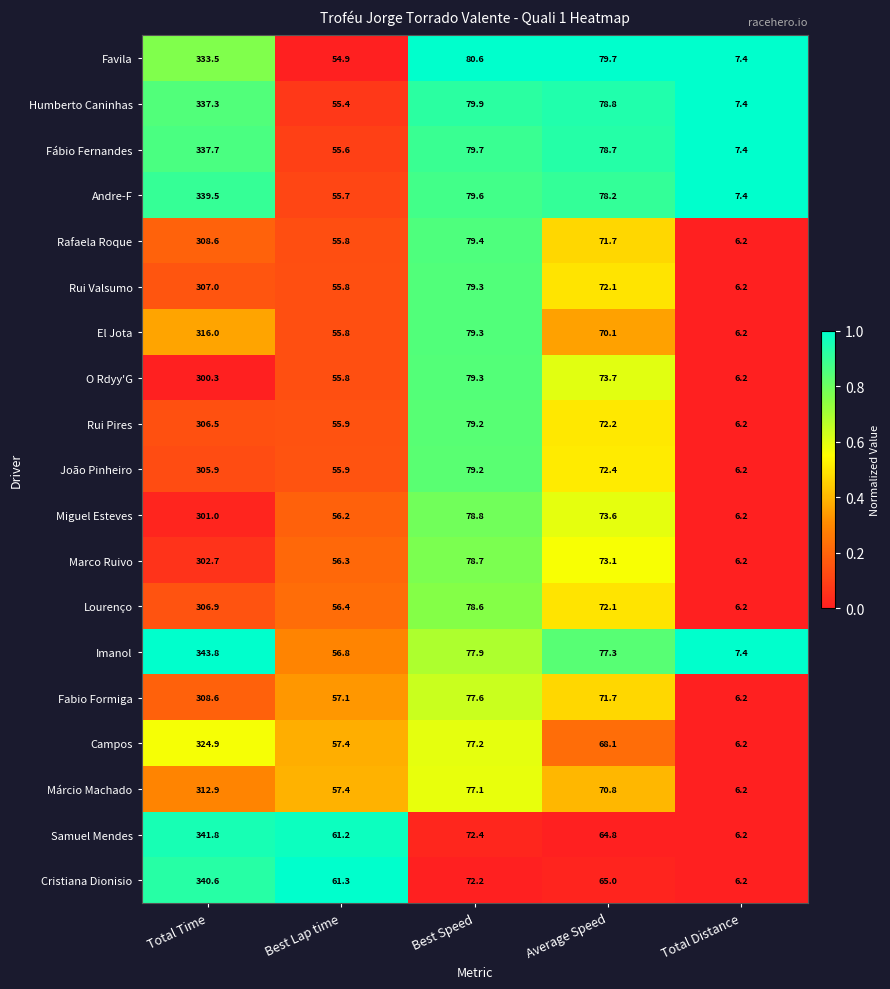

At which label does Humberto Caninhas first exceed 78?

Total Time